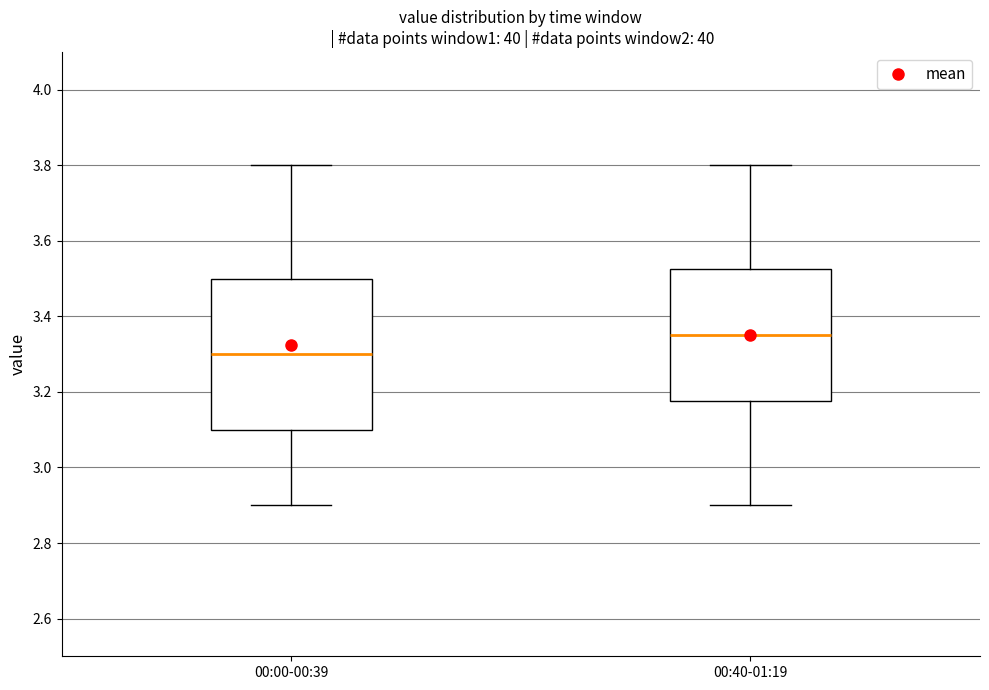

Reading left to right, transcribe this box plot: for each box, give where its median line is, the range the box spans, and where its two whiskers end, as read against the y-axis. The values are not printed on the chart, so give them approximately, as read against the axis.

00:00-00:39: median 3.30, box 3.10 to 3.50, whiskers 2.90 to 3.80
00:40-01:19: median 3.36, box 3.18 to 3.52, whiskers 2.90 to 3.80